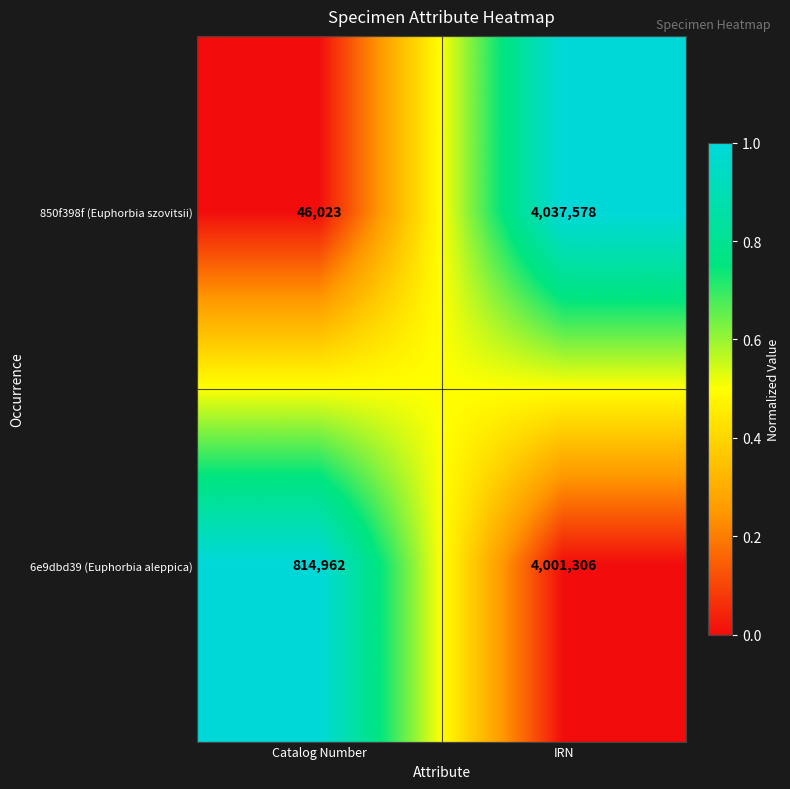

What is the difference between the 850f398f (Euphorbia szovitsii) values at Catalog Number and IRN?

3991555